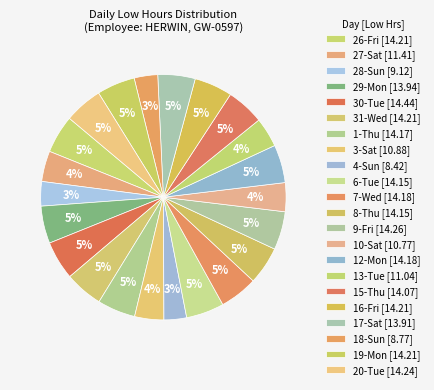

How many slices are in this pie chart?

22